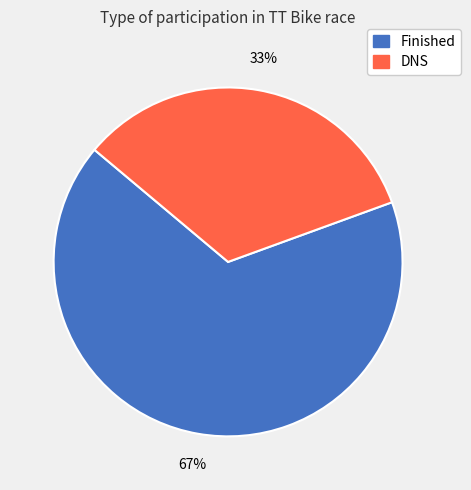

Is there a majority slice in this chart?

Yes